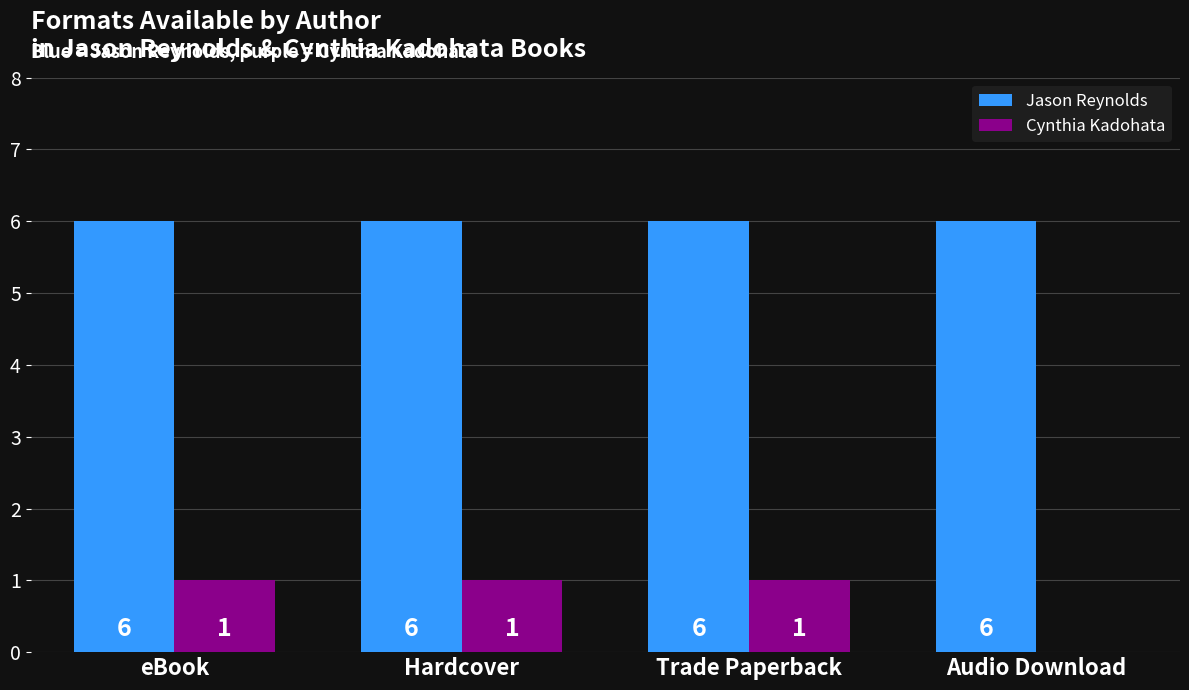

True or false: Jason Reynolds has a value of 6 at eBook.

True